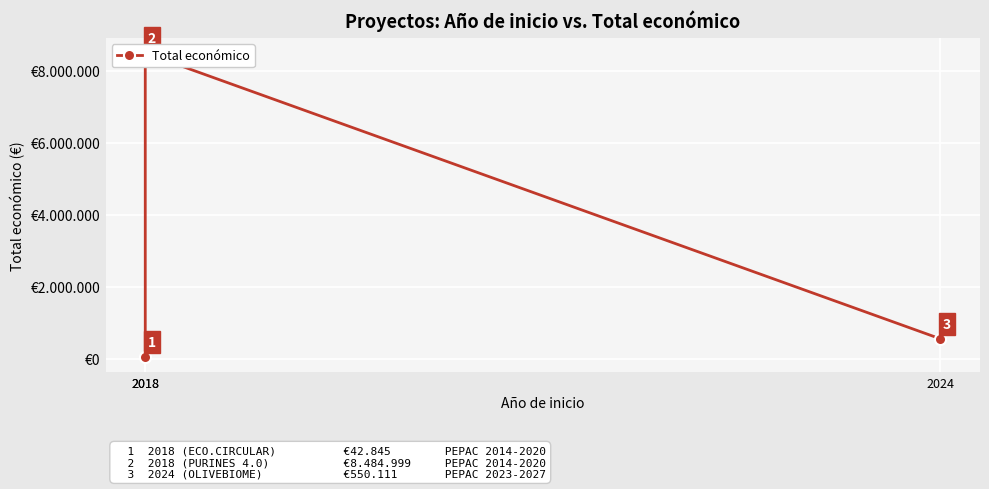

What is the difference between the maximum and minimum values?

8442154